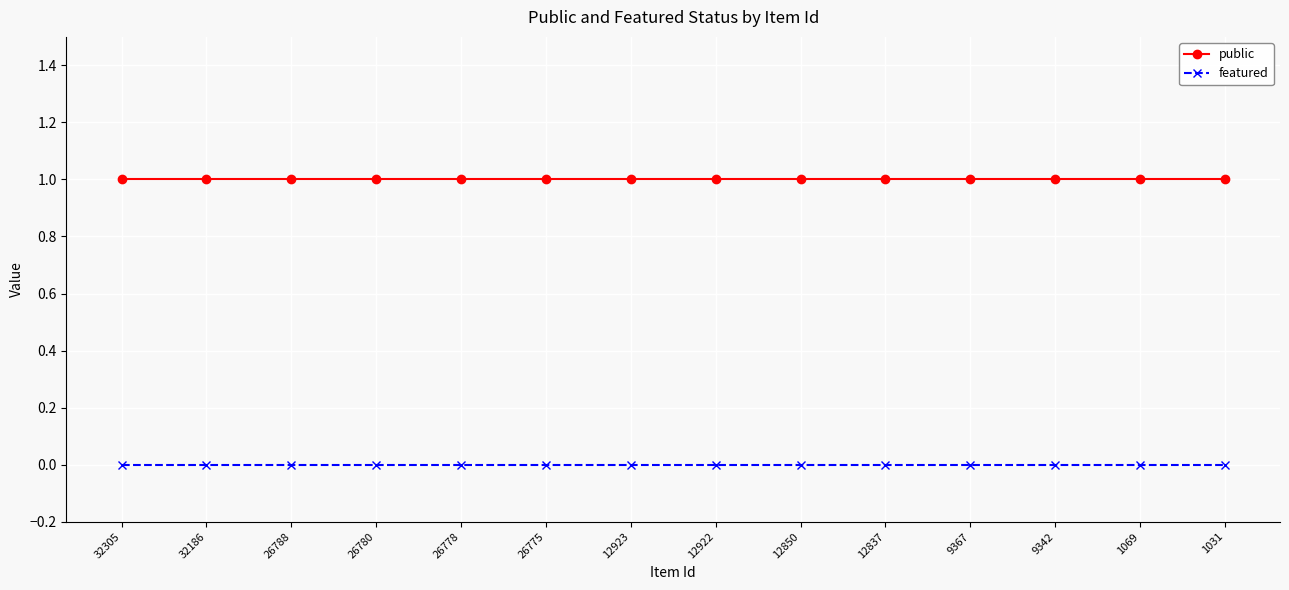

True or false: public and featured intersect in this chart.

False